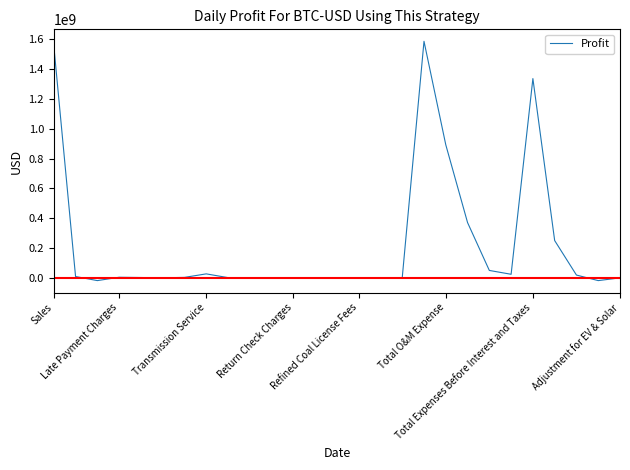

What is the greatest value displayed?

1586186238.4